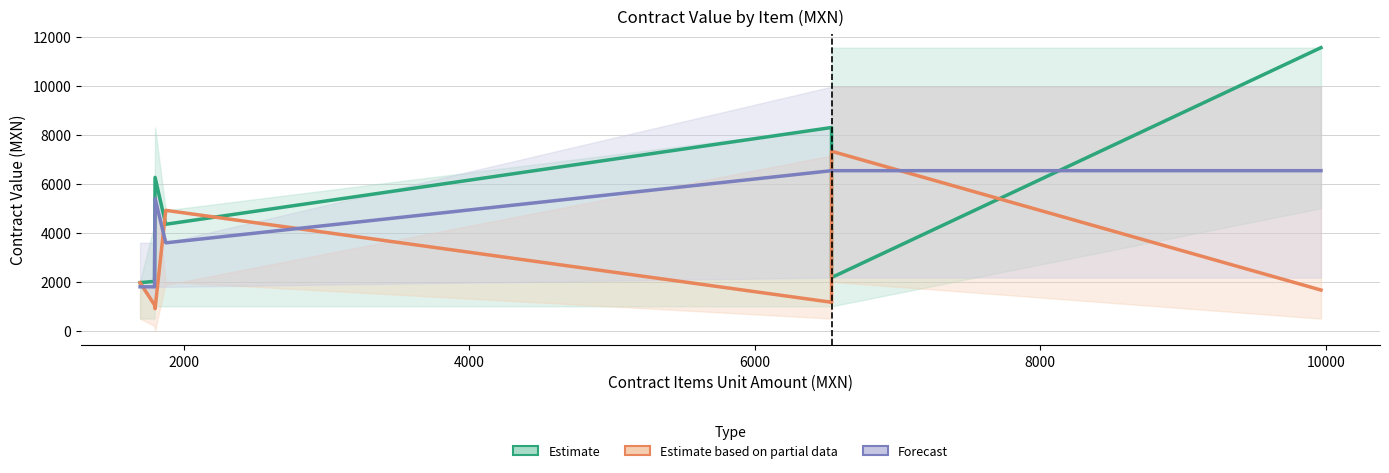

How many series are shown in this chart?

3